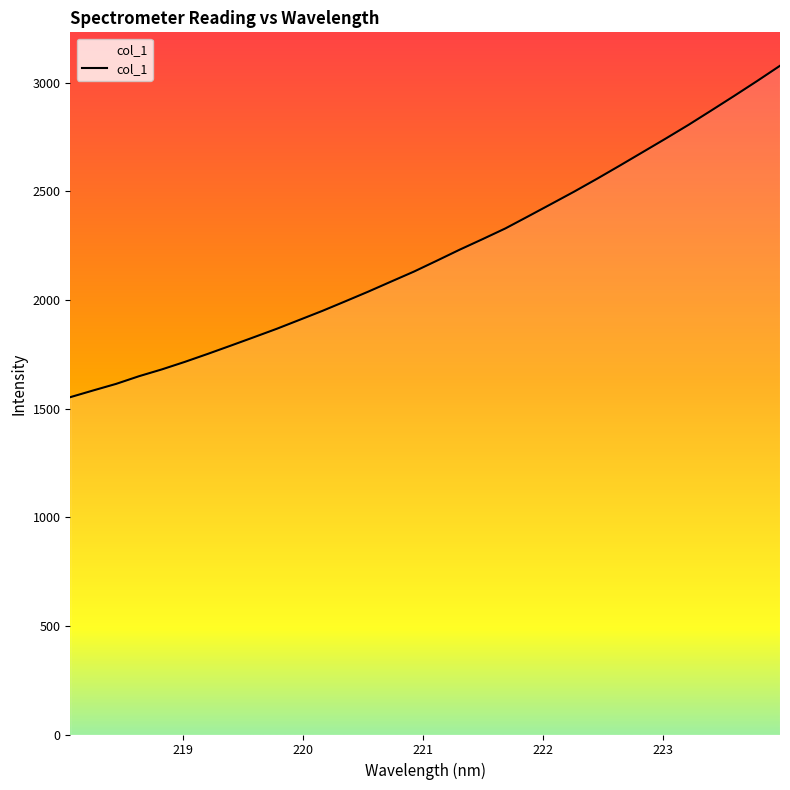

What is the difference between the maximum and minimum values?

1525.1